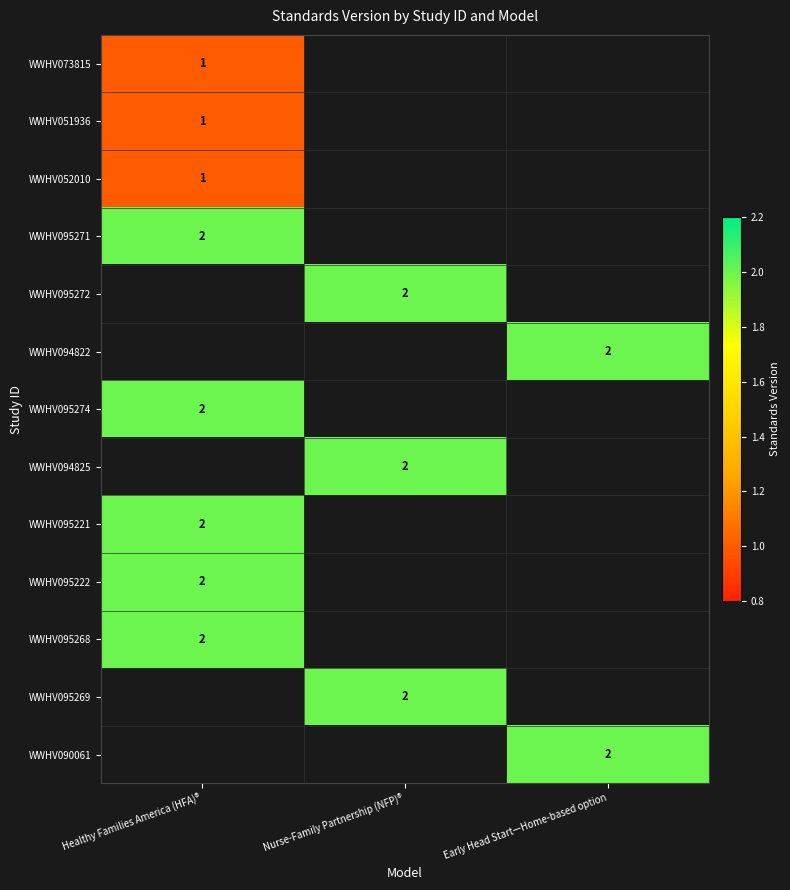

The value of WWHV095272 at Nurse-Family Partnership (NFP)® is 3. True or false?

False